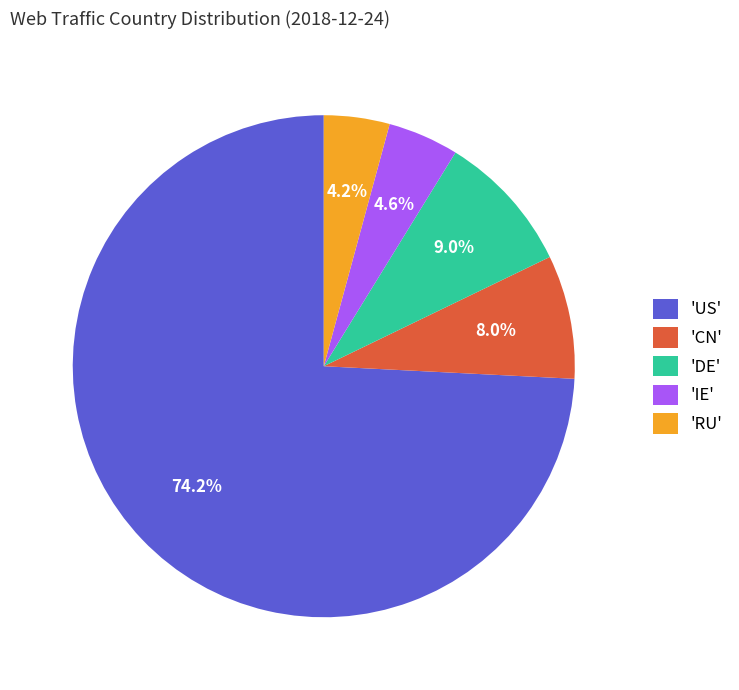

Approximately how many times larger is the value at 'RU' compared to 'DE'?

0.5